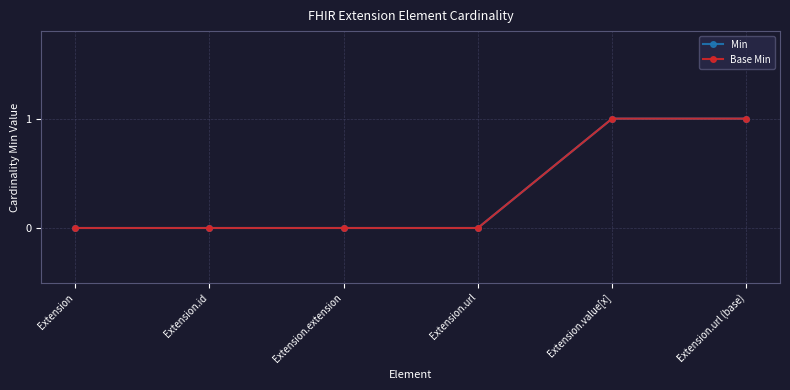

Is this an area chart (filled region under the line)?

No